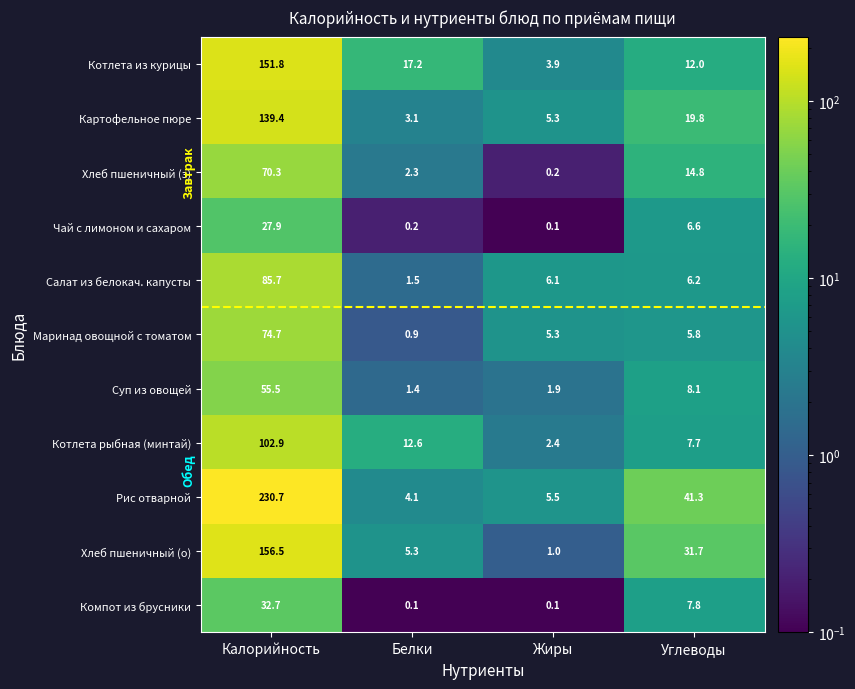

Is the value of Компот из брусники at Калорийность greater than the value of Маринад овощной с томатом at Жиры?

Yes